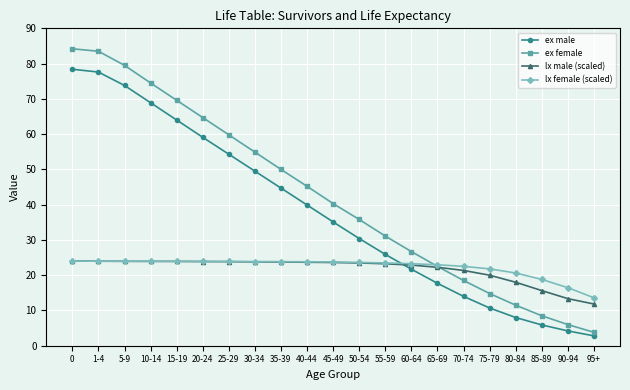

At which label is ex female closest to 44?

40-44